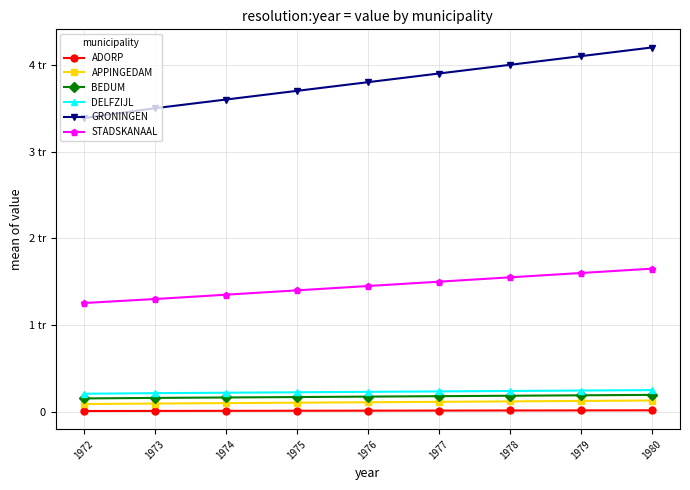

What are all the series names shown in the legend?

ADORP, APPINGEDAM, BEDUM, DELFZIJL, GRONINGEN, STADSKANAAL